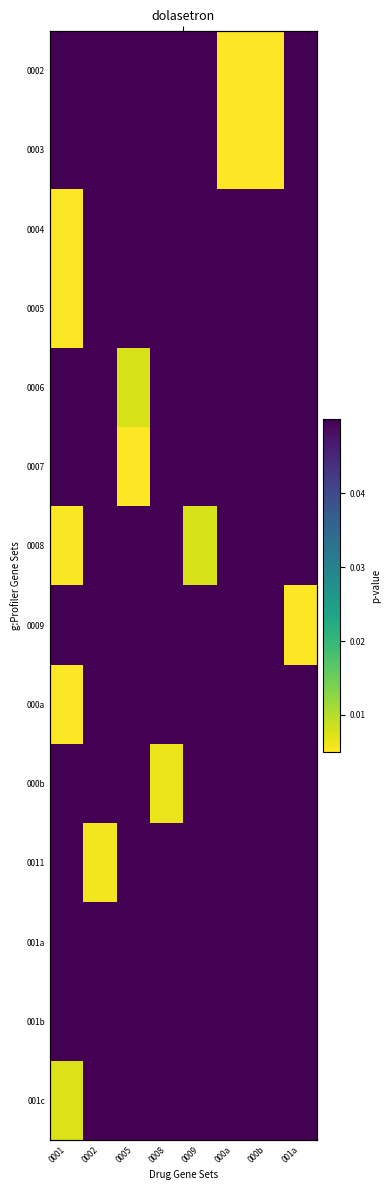

At which label does 0007 reach its minimum?

0005